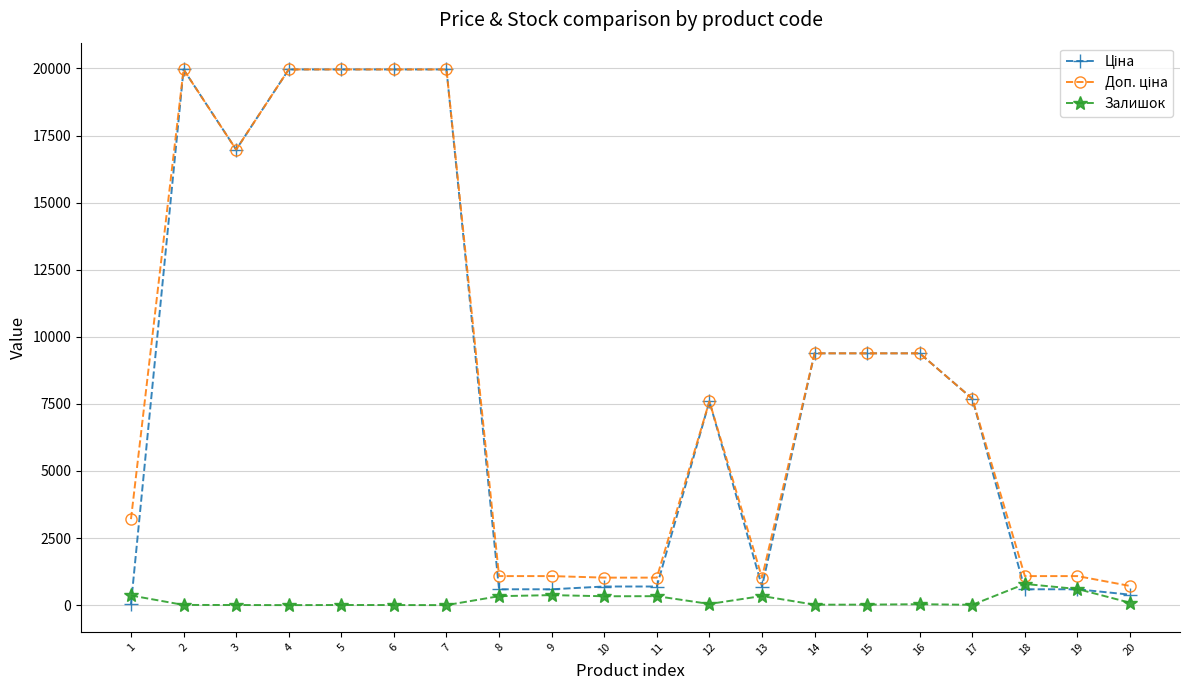

Does the chart have visible grid lines?

Yes